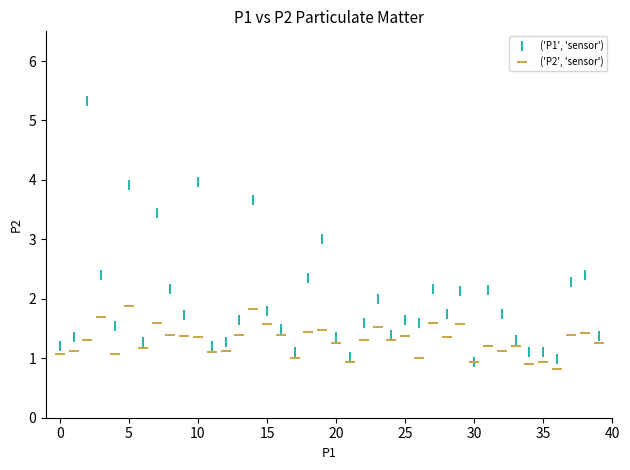

Which series reaches the maximum Y coordinate?

('P1', 'sensor')